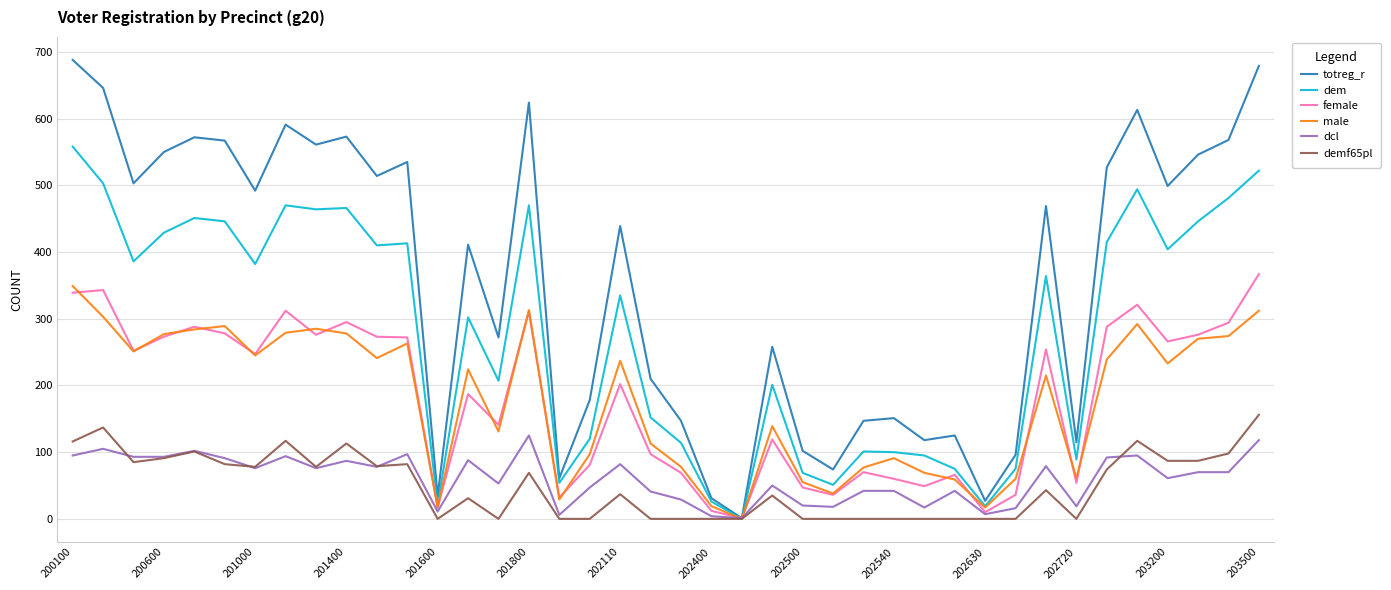

What is the greatest value displayed?

688